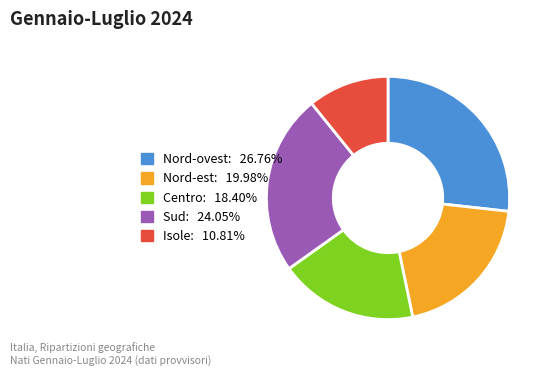

Does Centro represent more than half of the total?

No